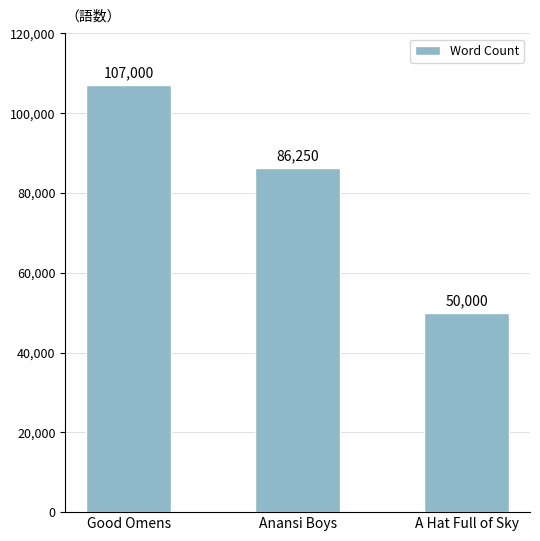

What is the minimum value shown in the chart?

50000